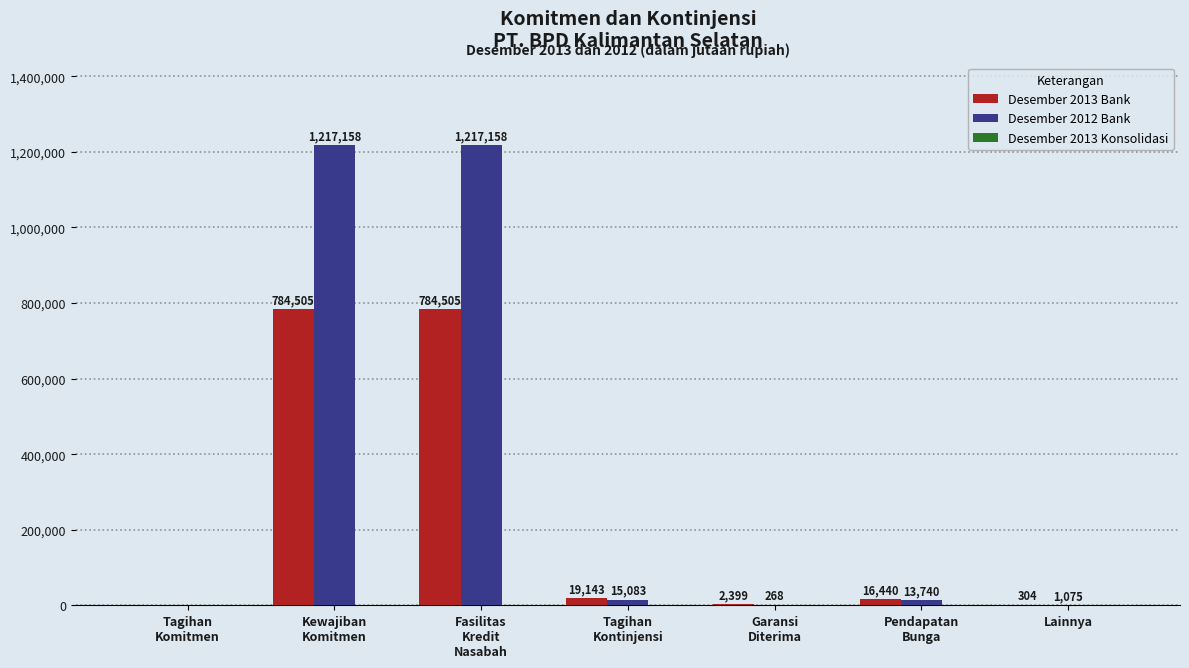

What value does the Desember 2012 Bank series have at Lainnya?

1075